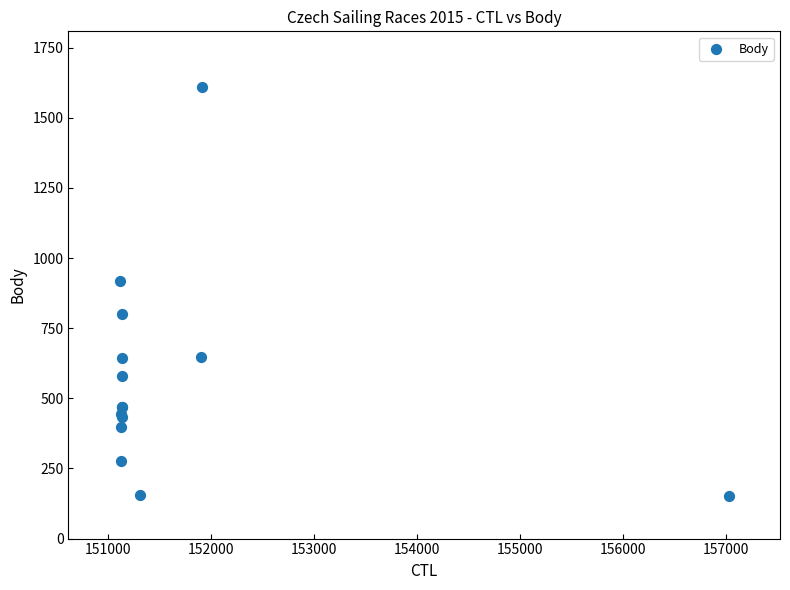

What Y value in the scatter plot is closest to 880?

917